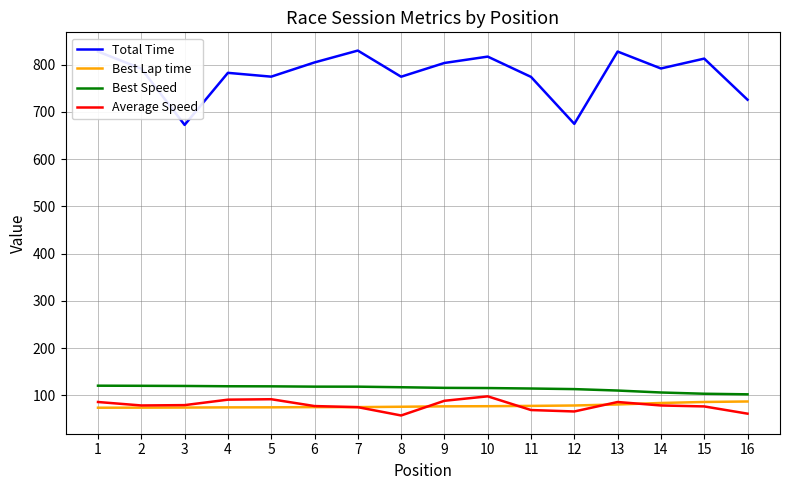

What is the difference between the Best Speed values at 7 and 4?

0.8